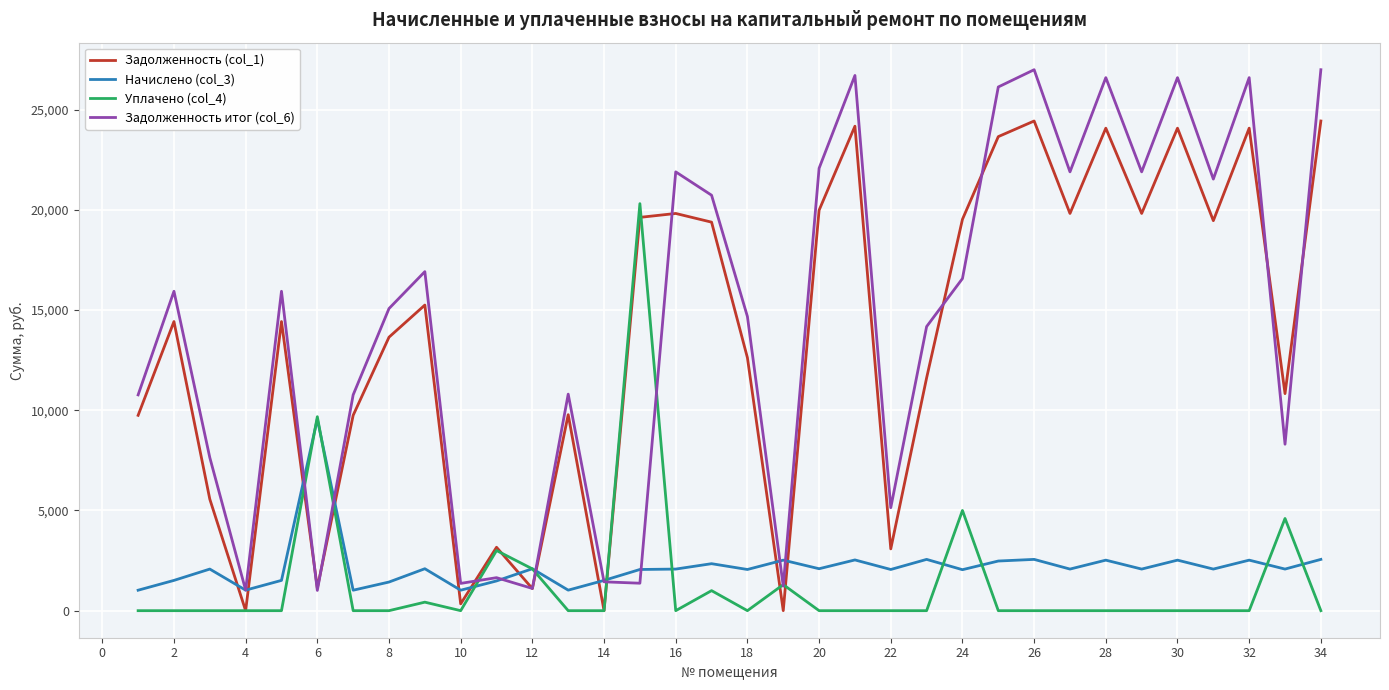

How many values in the Уплачено (col_4) series exceed 0?

9